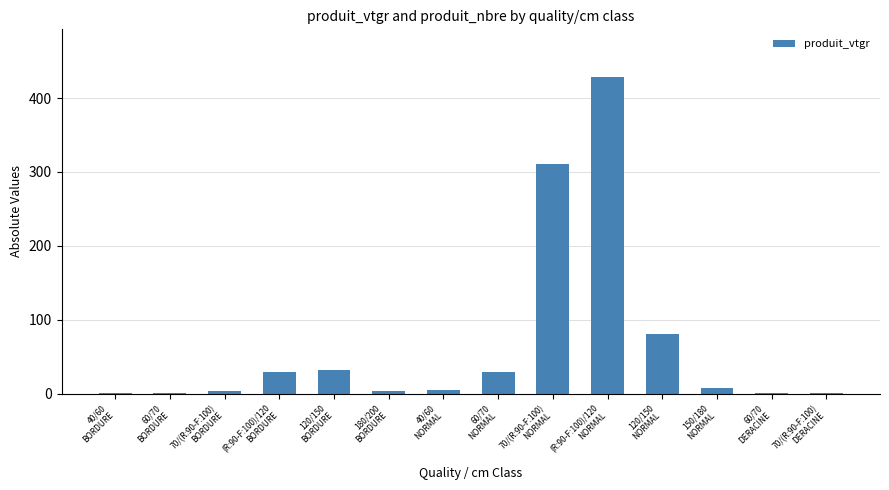

What is the maximum value shown in the chart?

428.7